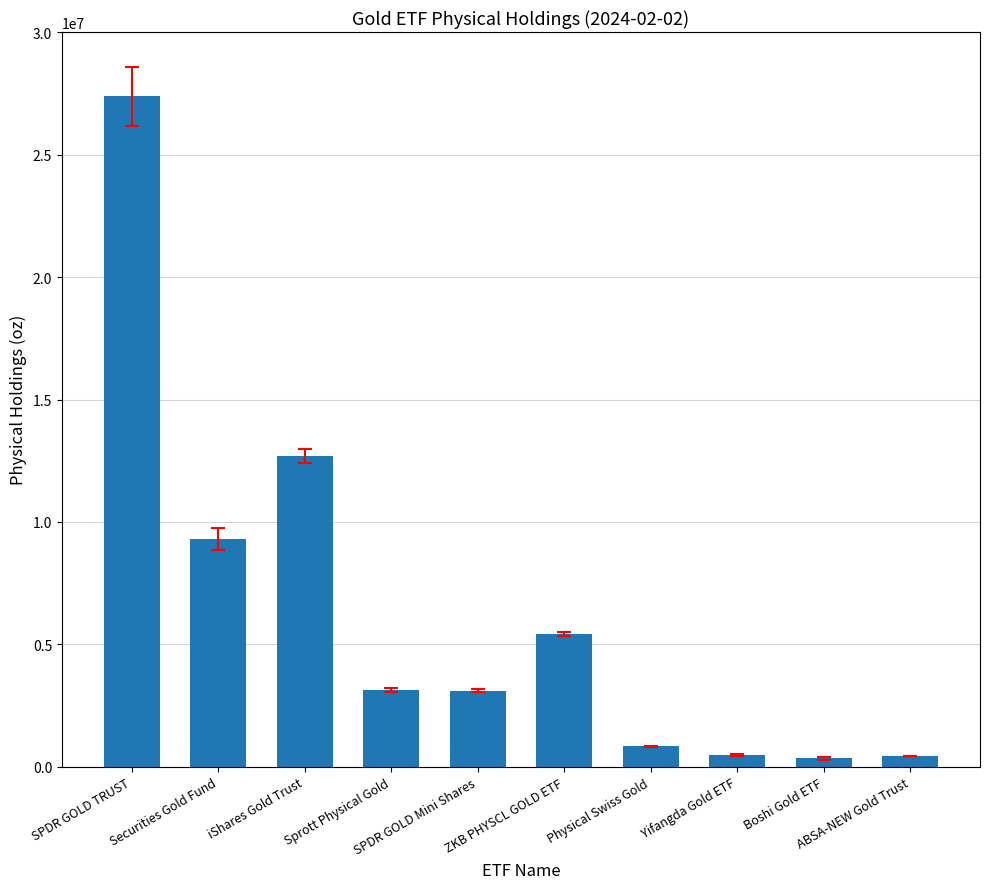

What is the smallest value displayed?

335673.0